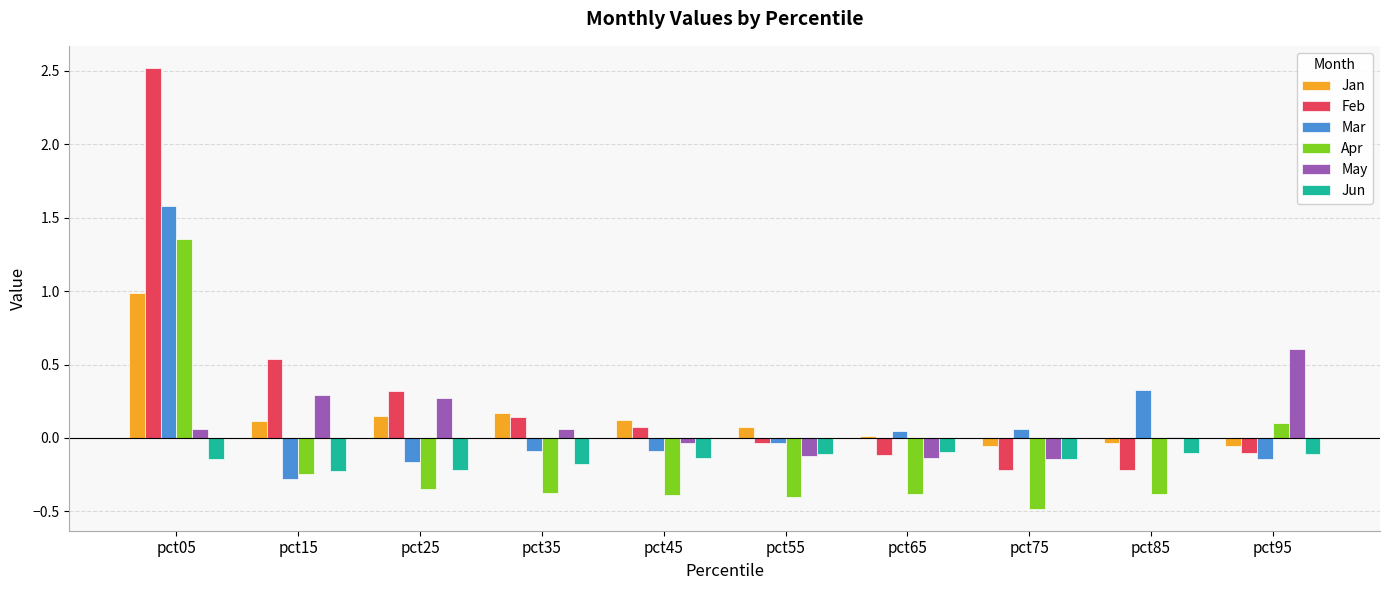

How many series are shown in this chart?

6